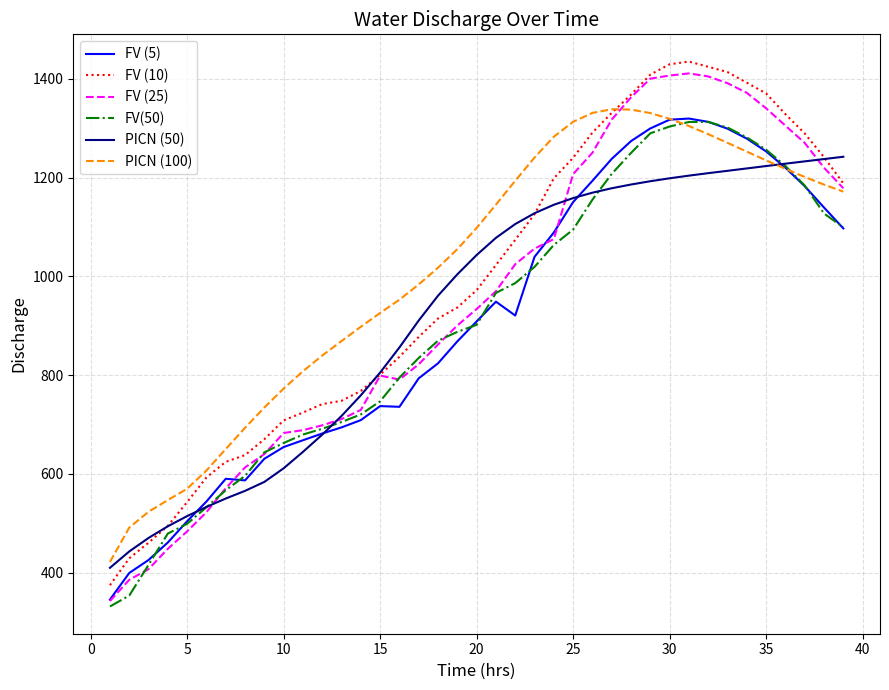

What is the average value of the FV (5) series?

906.1